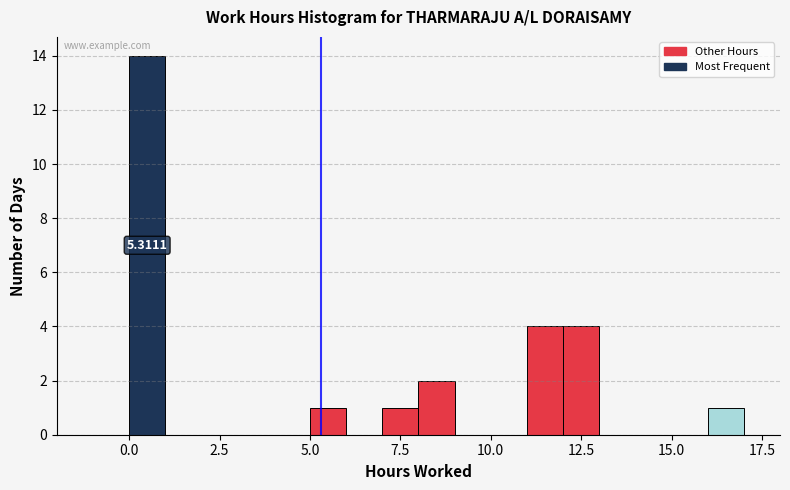

Around what value on the x-axis is the tallest bar? Give the approximate position of its centre, as read against the axis.

0.5